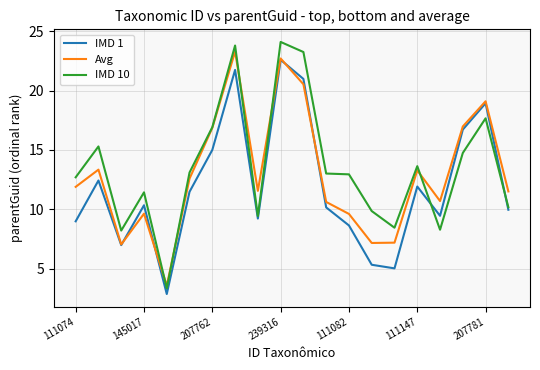

Which series has the widest spread of values?

IMD 10